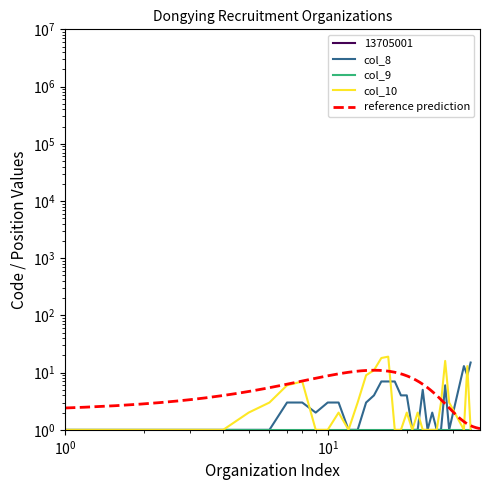

How many intersections are there between col_8 and col_10?

6